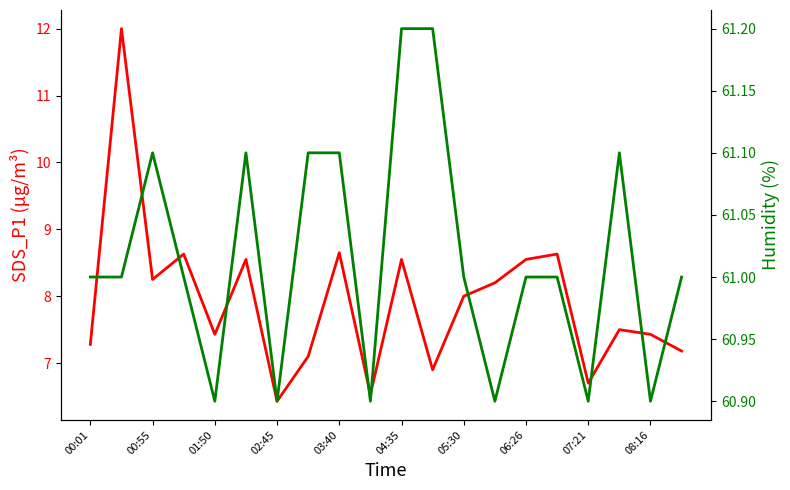

Which series has the largest range (max minus min)?

SDS_P1